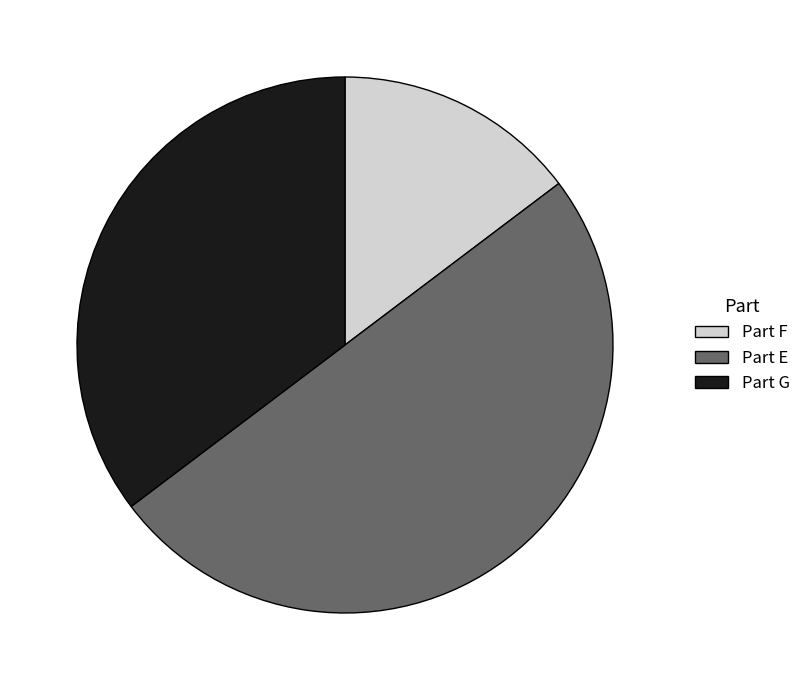

True or false: Part G accounts for 35% of the total.

True